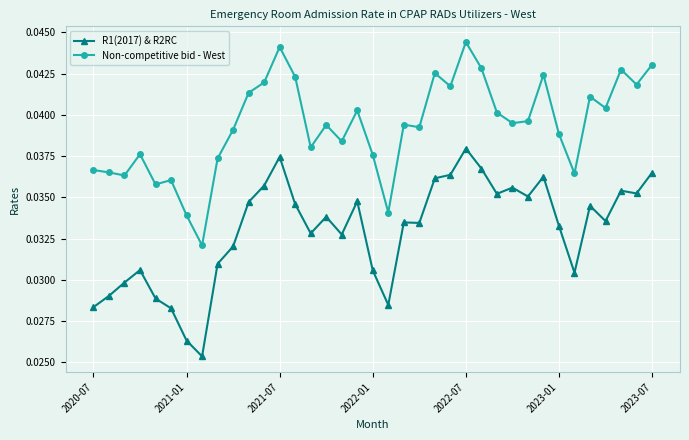

Does the chart have visible grid lines?

Yes